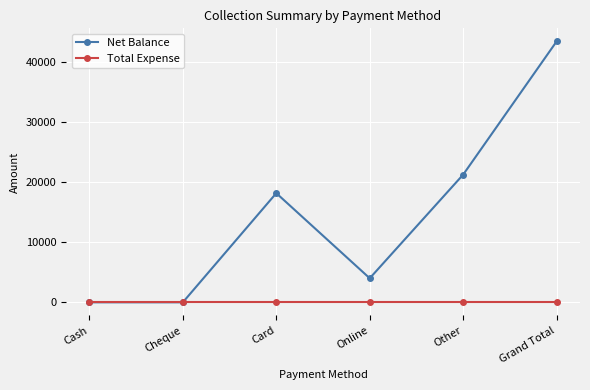

What is the label of the 3rd point from the left?

Card